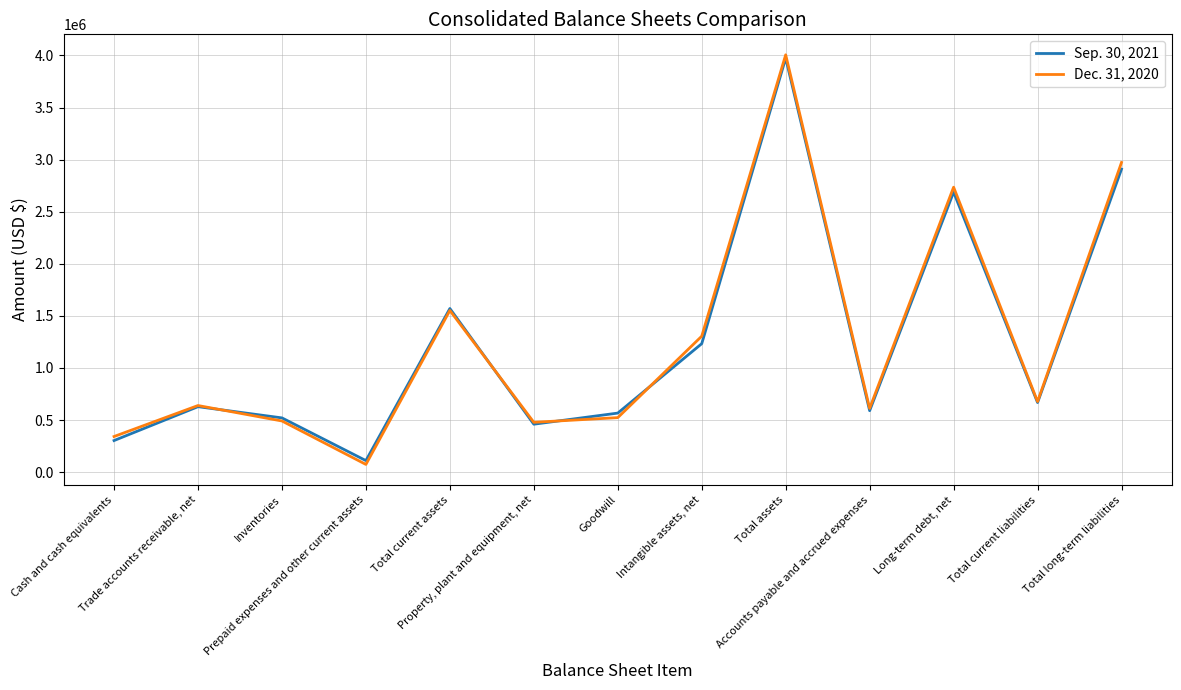

What is the sum of the Sep. 30, 2021 values at Accounts payable and accrued expenses and Total current assets?

2159749